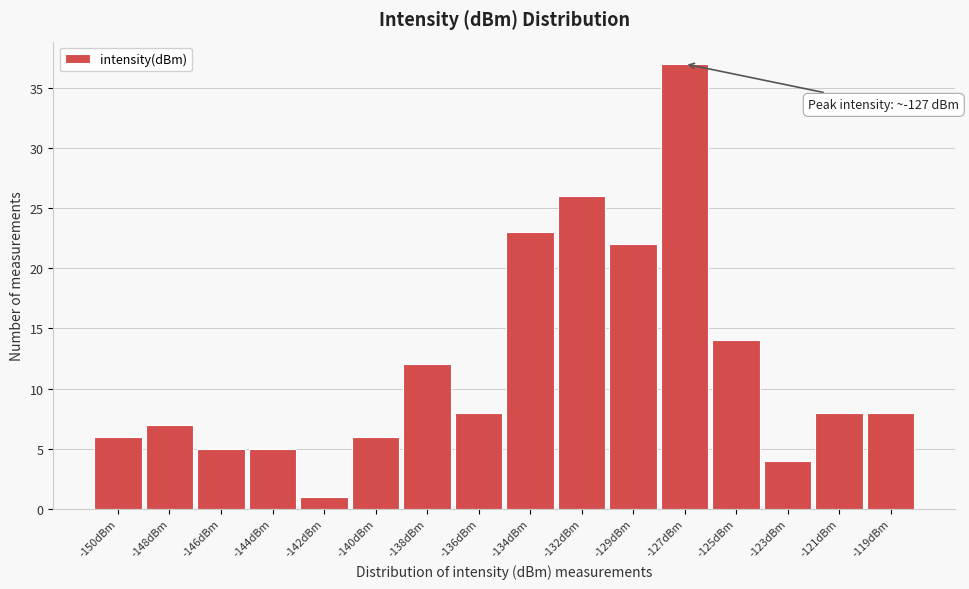

Reading left to right, list all the values displayed in this chart.

-150dBm=6	-148dBm=7	-146dBm=5	-144dBm=5	-142dBm=1	-140dBm=6	-138dBm=12	-136dBm=8	-134dBm=23	-132dBm=26	-129dBm=22	-127dBm=37	-125dBm=14	-123dBm=4	-121dBm=8	-119dBm=8